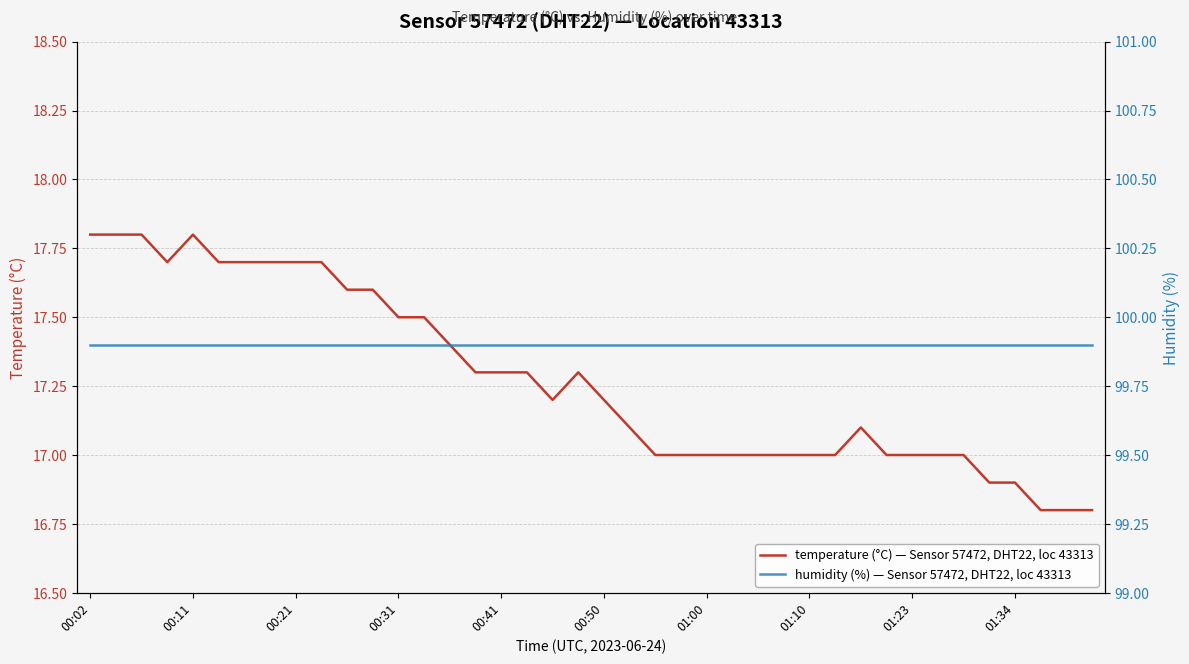

At which category is the sum across all series the highest?

00:02